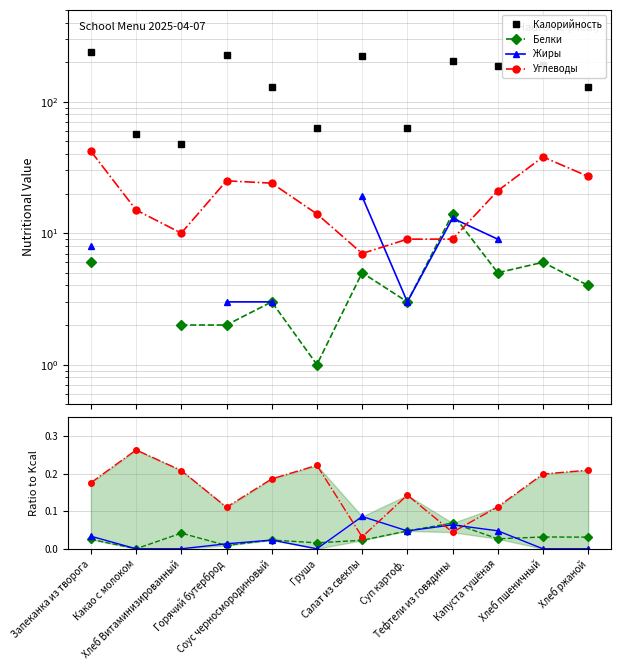

How many values in Жиры are above zero?

7